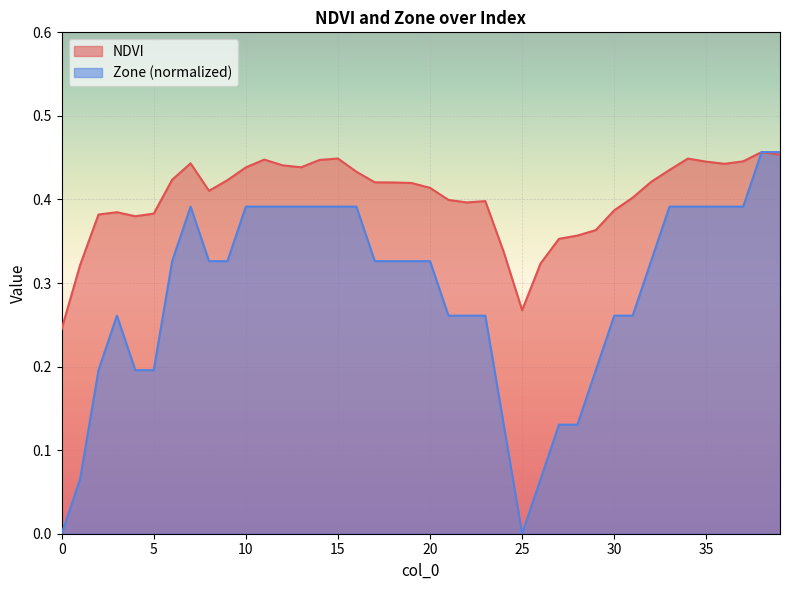

True or false: Zone has more than 0 points higher than both neighbors.

True